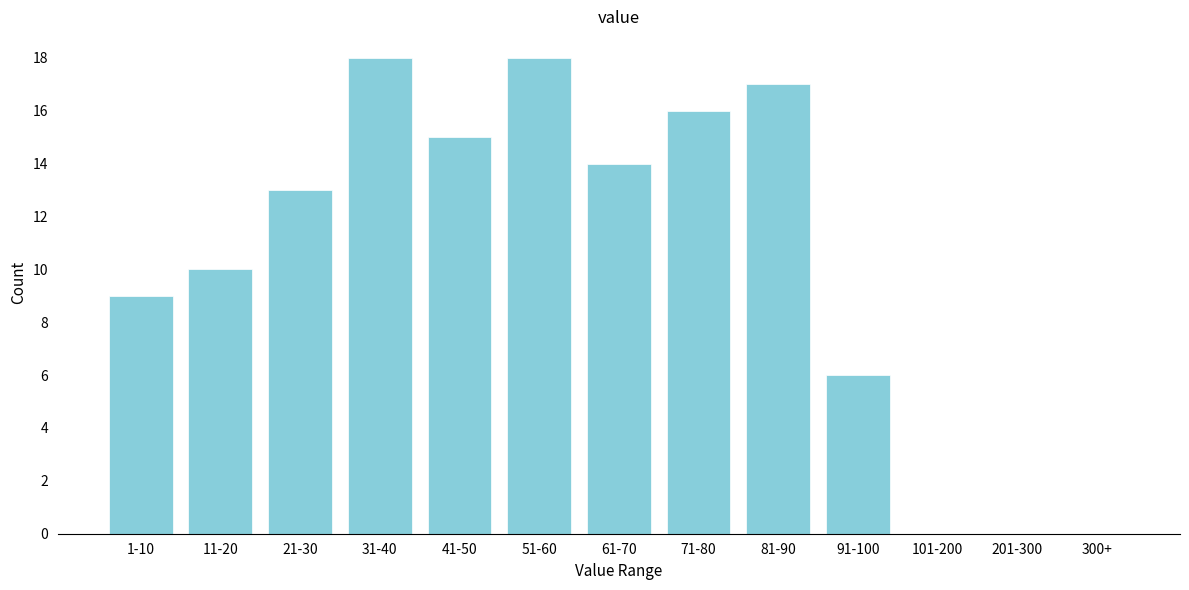

Reading left to right, list all the values displayed in this chart.

1-10=9	11-20=10	21-30=13	31-40=18	41-50=15	51-60=18	61-70=14	71-80=16	81-90=17	91-100=6	101-200=0	201-300=0	300+=0